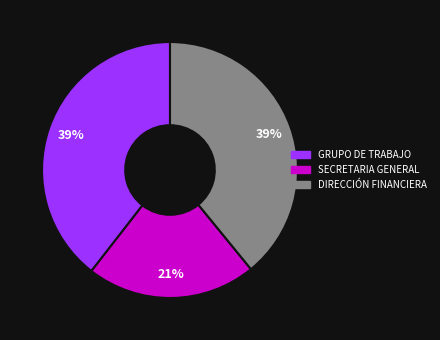

To the nearest percent, what is the average slice percentage?

33%